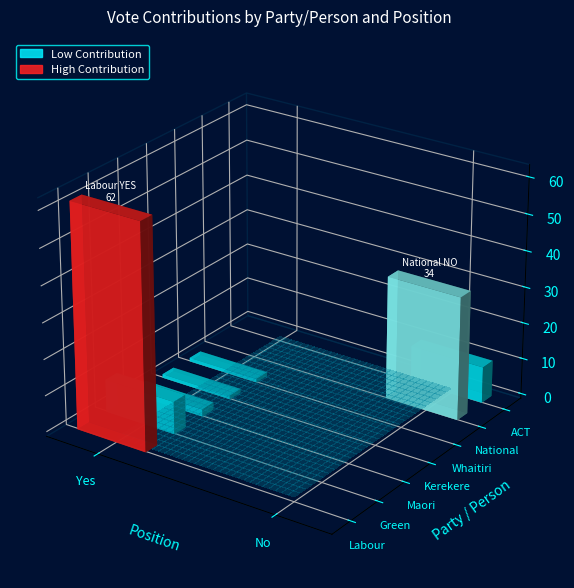

Which category has the highest value in the National series?

No